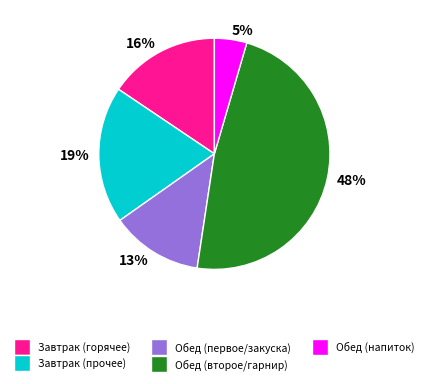

Is the sum of Завтрак (прочее) and Завтрак (горячее) greater than half?

No